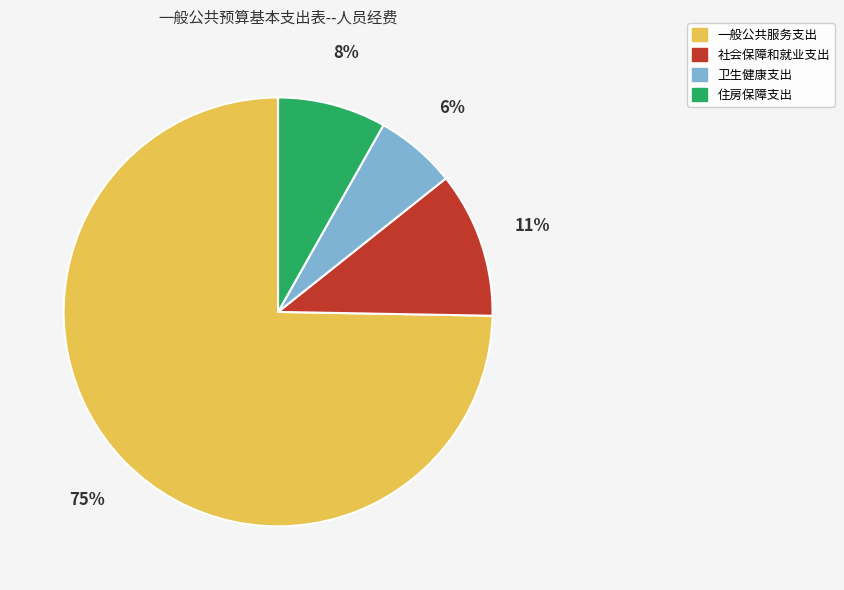

What percentage is the 一般公共服务支出 slice, to the nearest percent?

75%